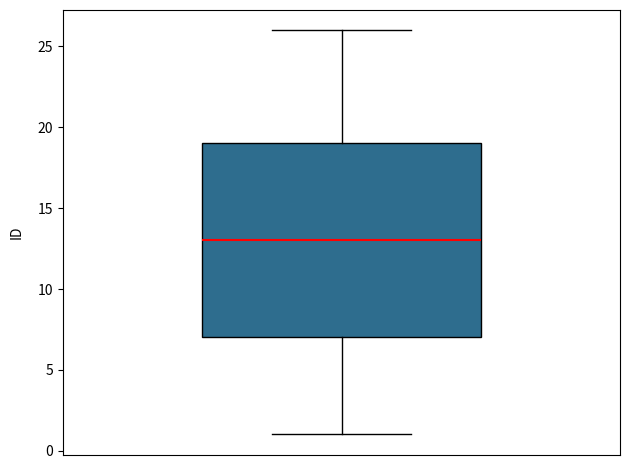

Where does the upper whisker of the box end on the y-axis? The values are not printed on the chart, so give them approximately, as read against the axis.

26